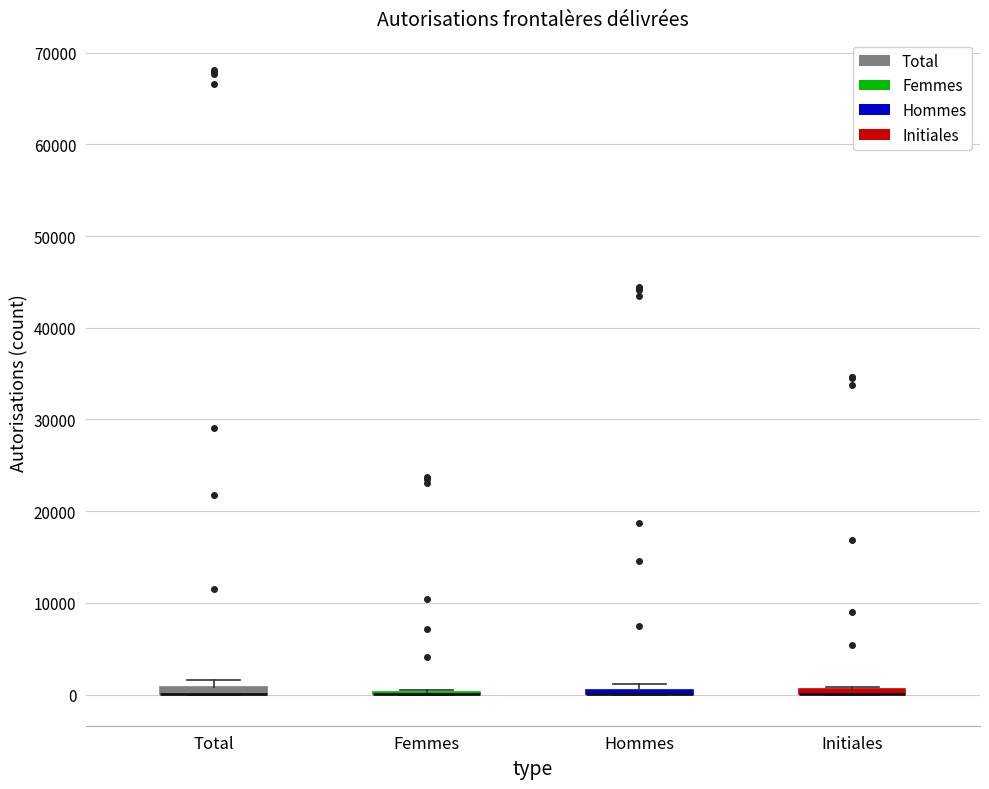

Where is the lower edge of the box for Initiales on the y-axis? The values are not printed on the chart, so give them approximately, as read against the axis.

0